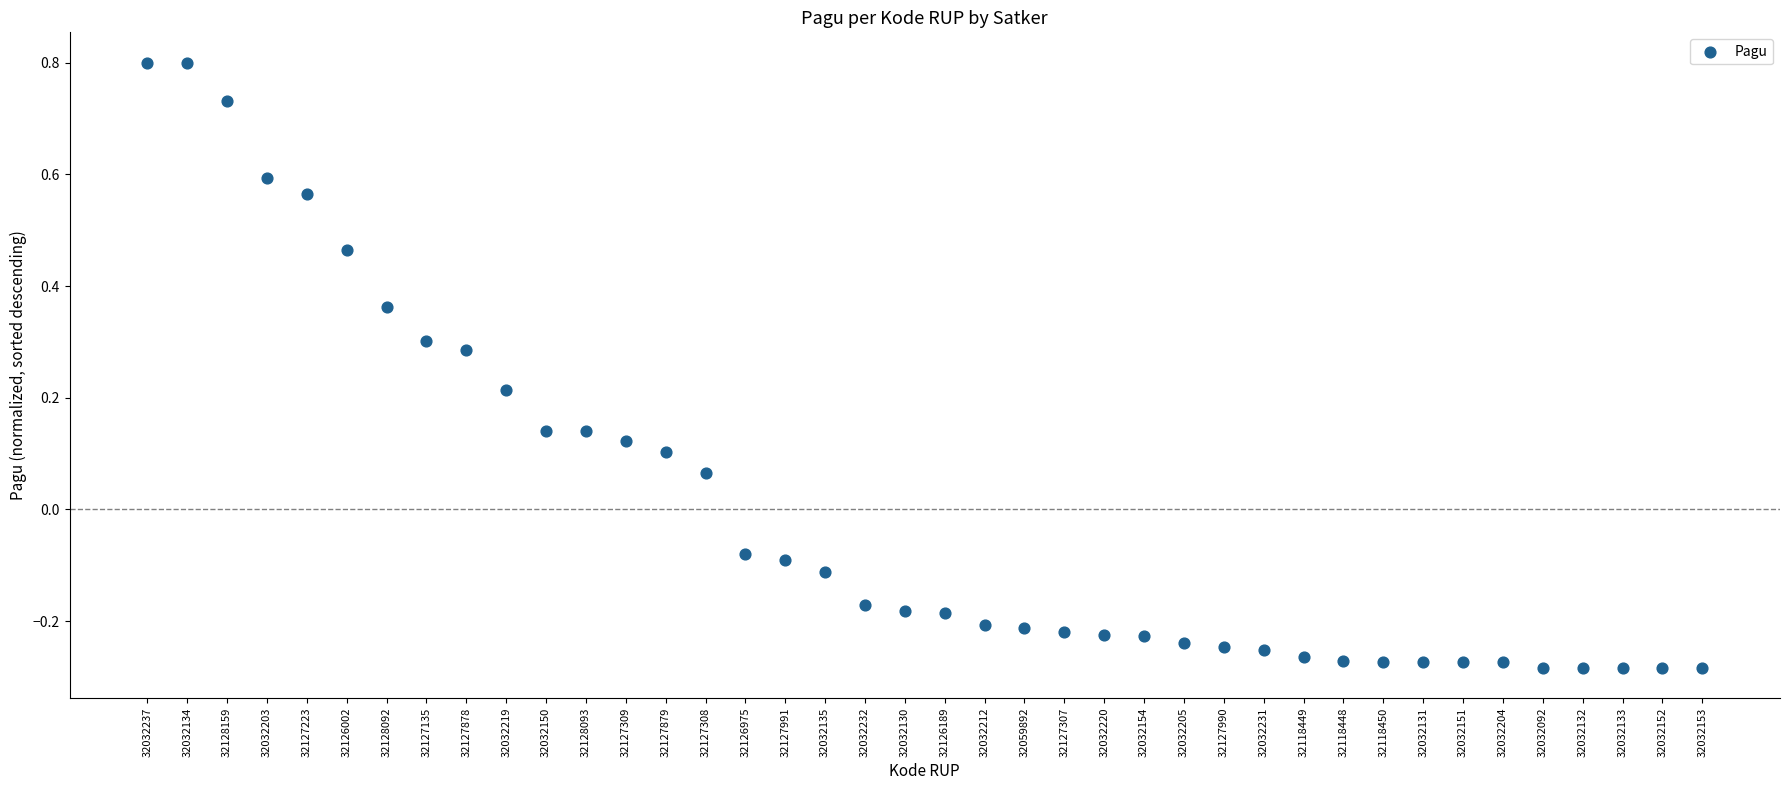

What is the range of Y values (max minus min)?

1.1